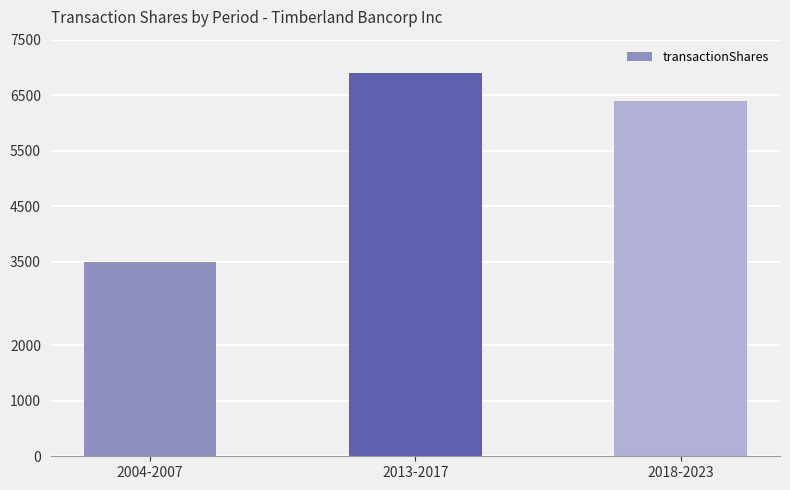

What position from the left is 2018-2023?

3